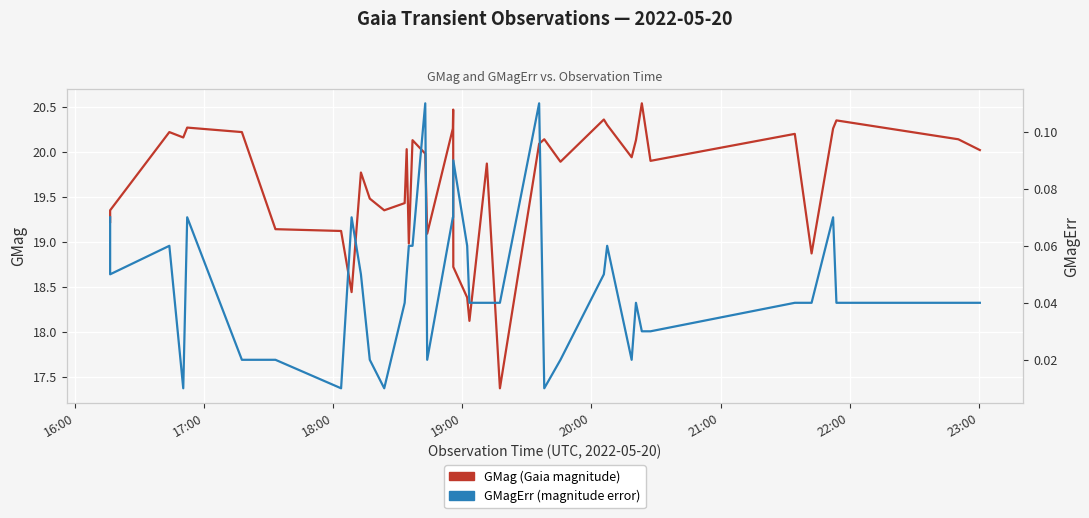

In GMagErr (magnitude error), how many points are higher than both neighbors (excluding endpoints)?

9